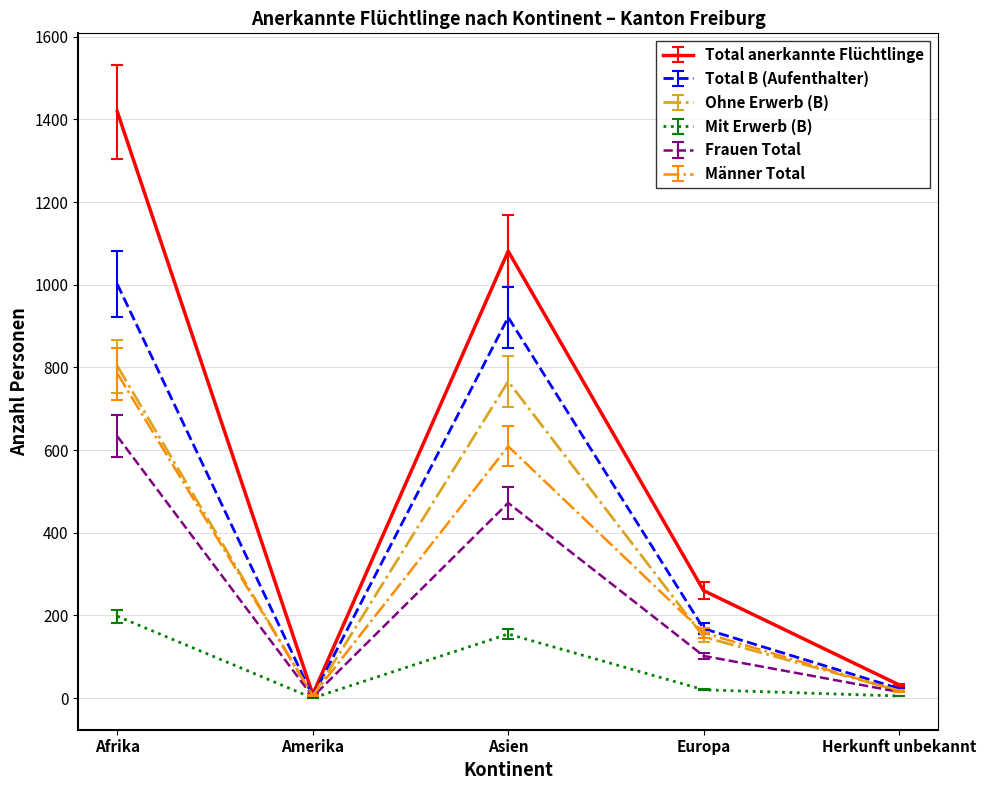

Between Amerika and Asien, which series saw the biggest shift?

Total anerkannte Flüchtlinge